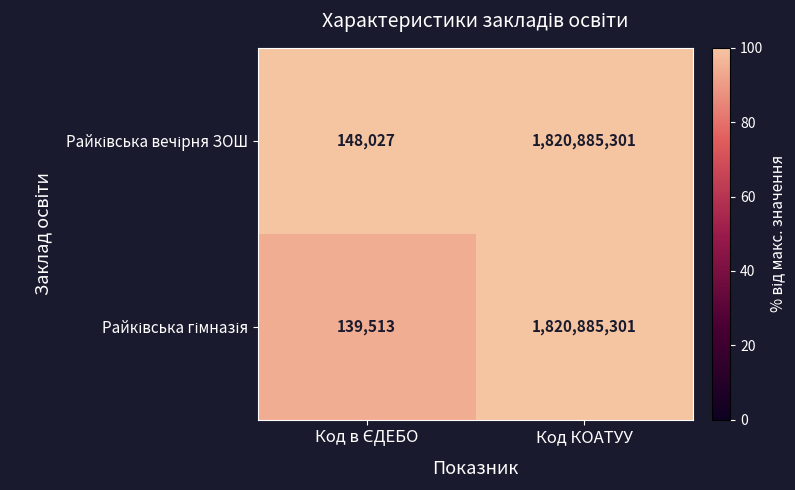

At which category is the sum across all series the highest?

Код КОАТУУ